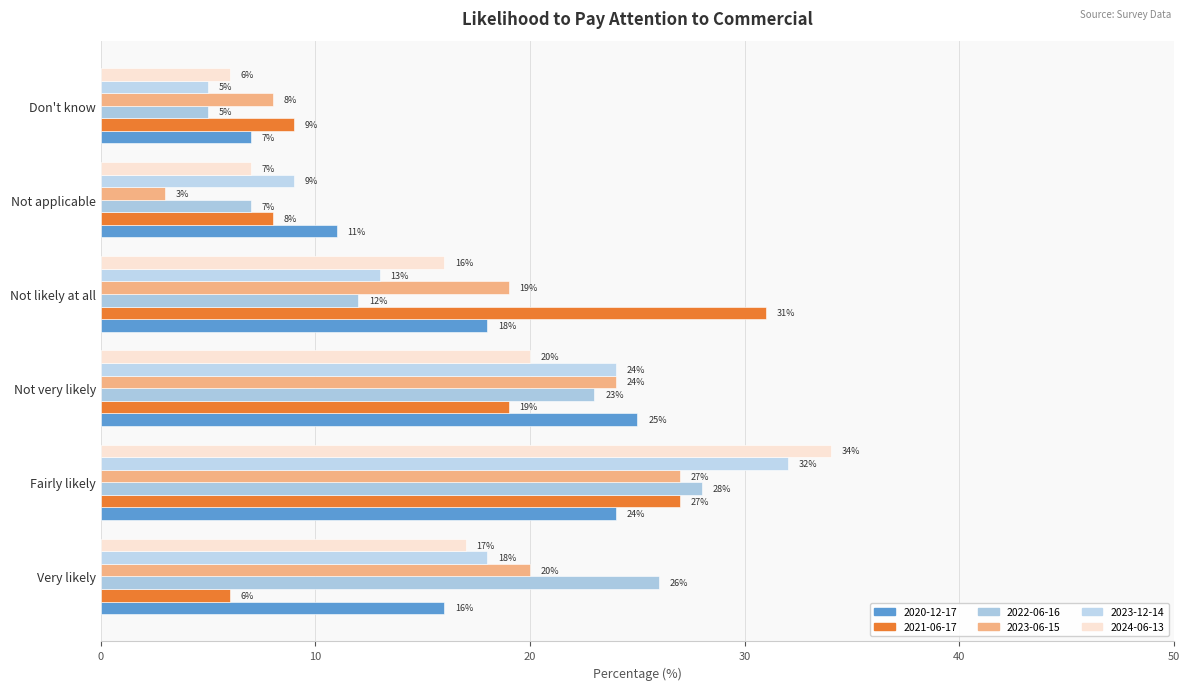

How many values in the 2022-06-16 series are below 23?

3